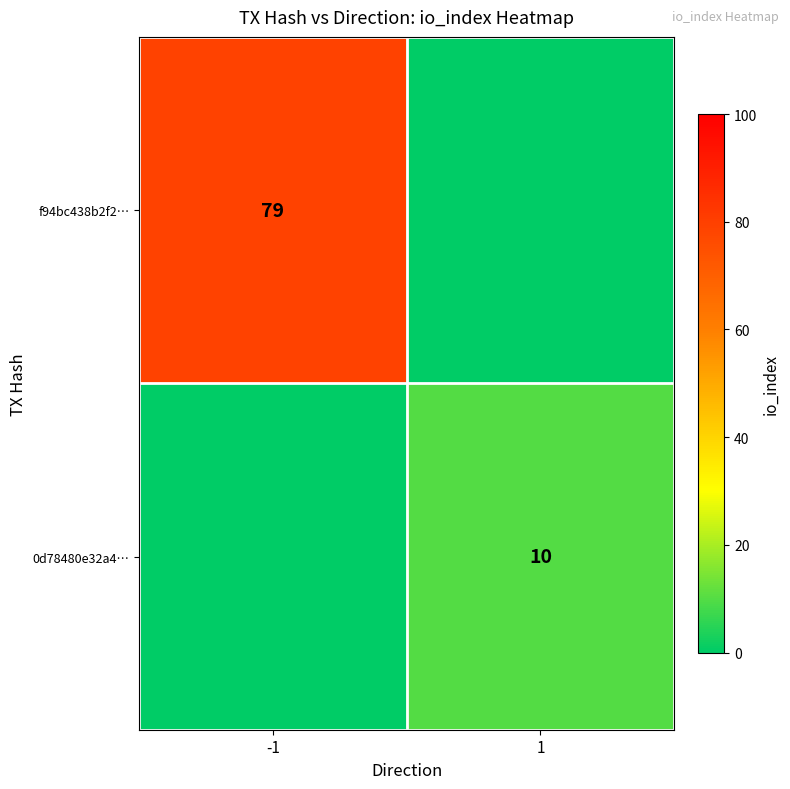

At how many categories does at least one series exceed 42?

1